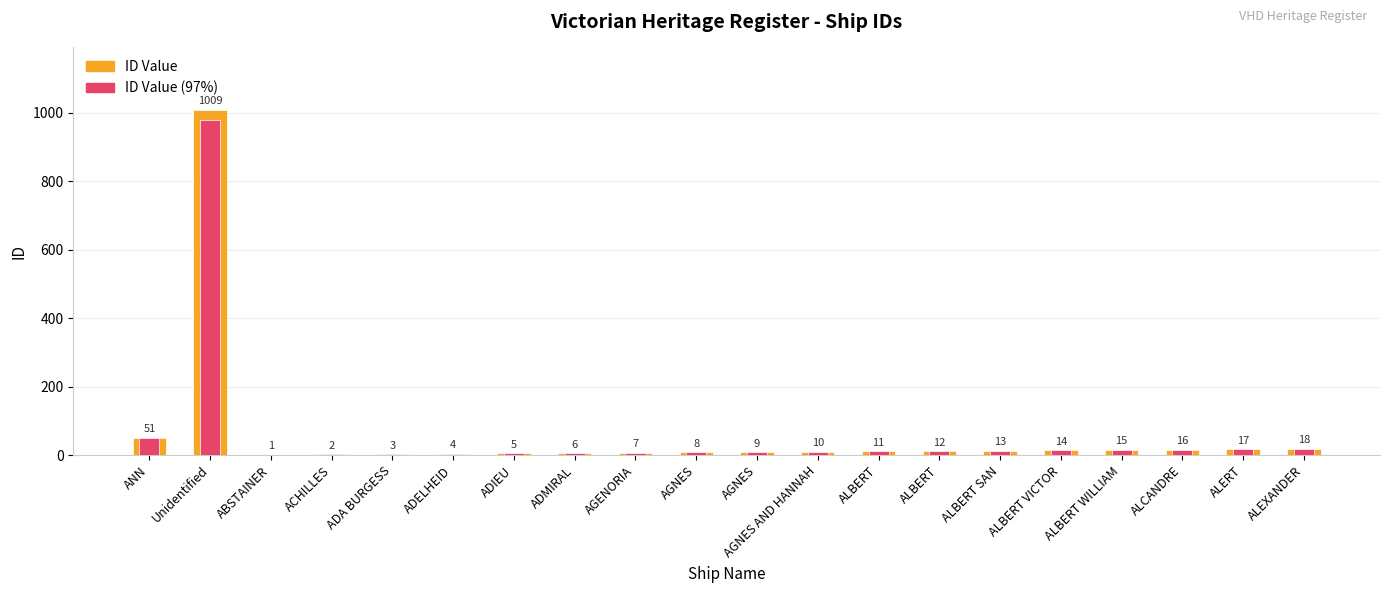

The ID (avg style) series shows 17.0 at ALERT. True or false?

True